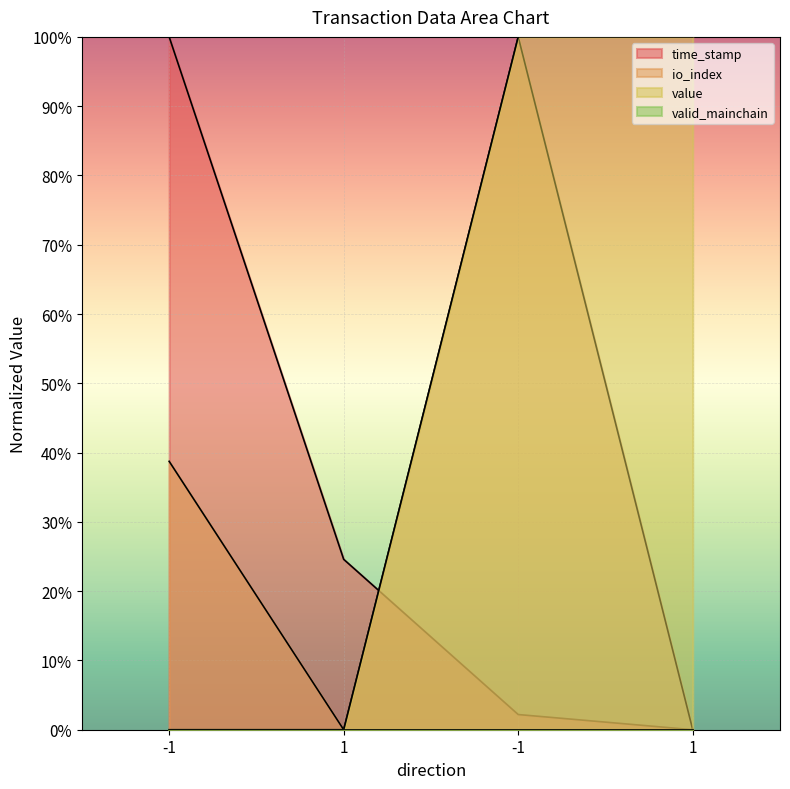

What is the sum of the value values at -1 and -1?

100.0